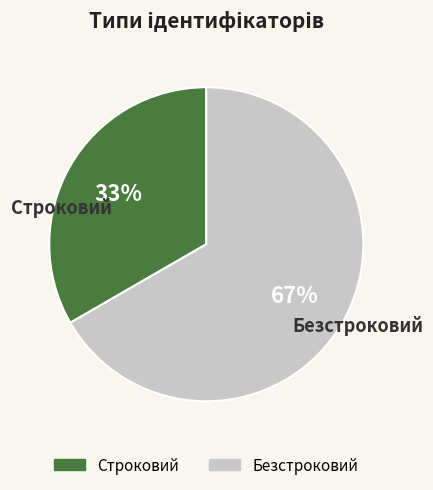

Which slice is the smallest?

Строковий